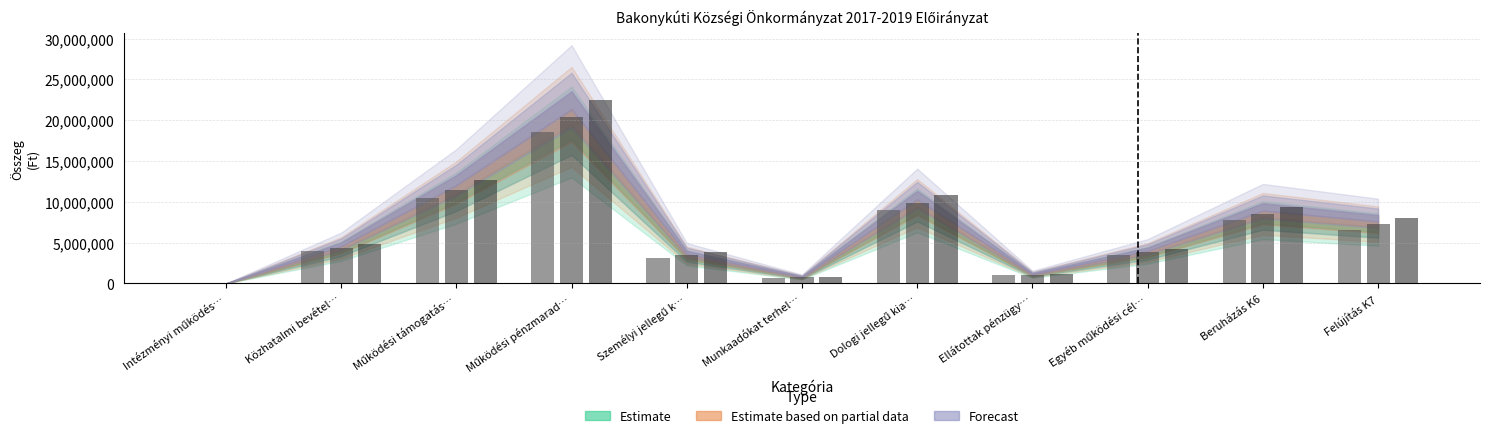

What value does the Forecast (2019) series have at Ellátottak pénzügy…?

1199110.0